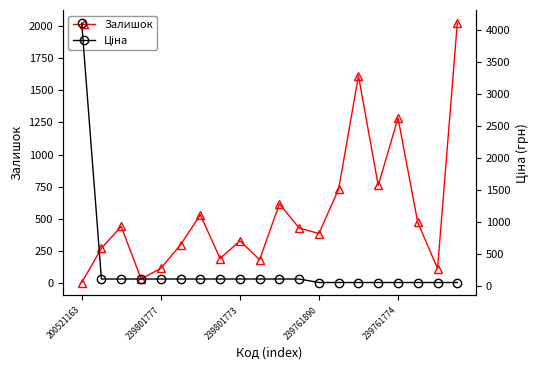

How many distinct data groups are displayed?

2